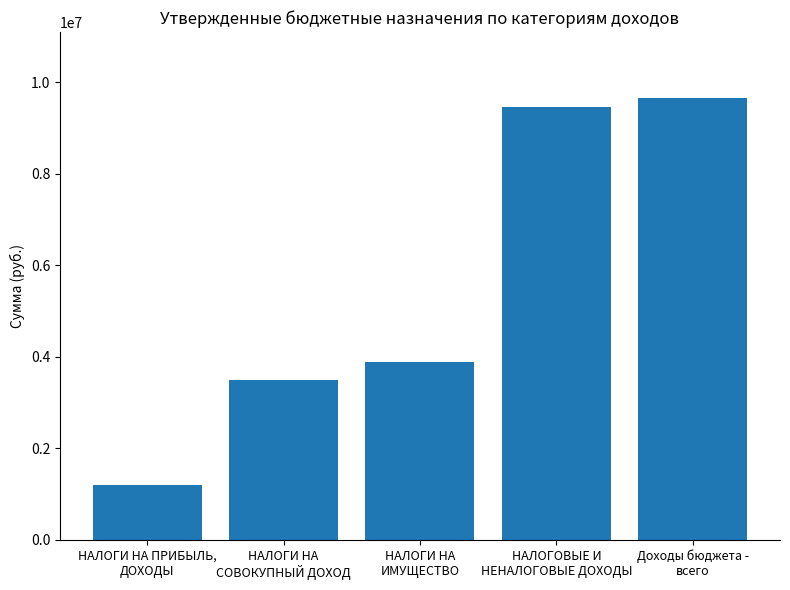

Which has a higher value, НАЛОГИ НА
ИМУЩЕСТВО or Доходы бюджета -
всего?

Доходы бюджета -
всего